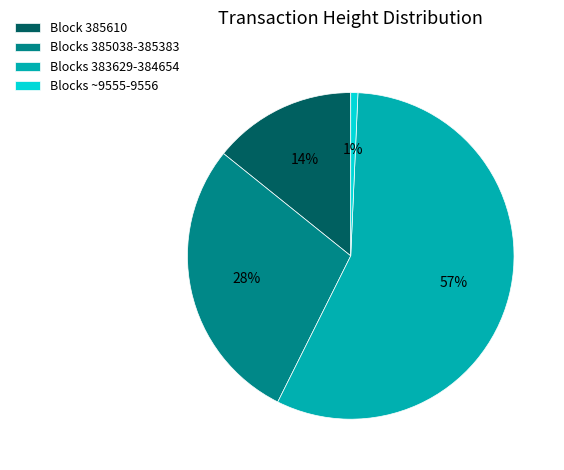

Is it true that Blocks 383629-384654 is 57% of the pie?

True